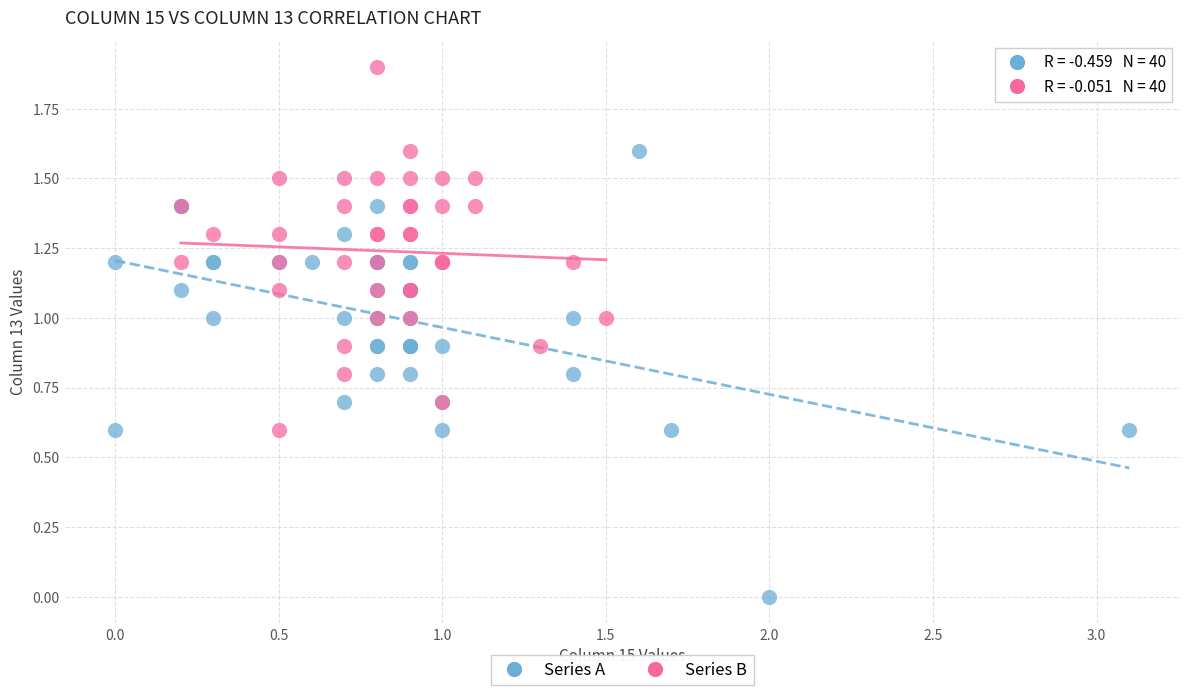

Which series has the largest Y range (max minus min)?

Series A